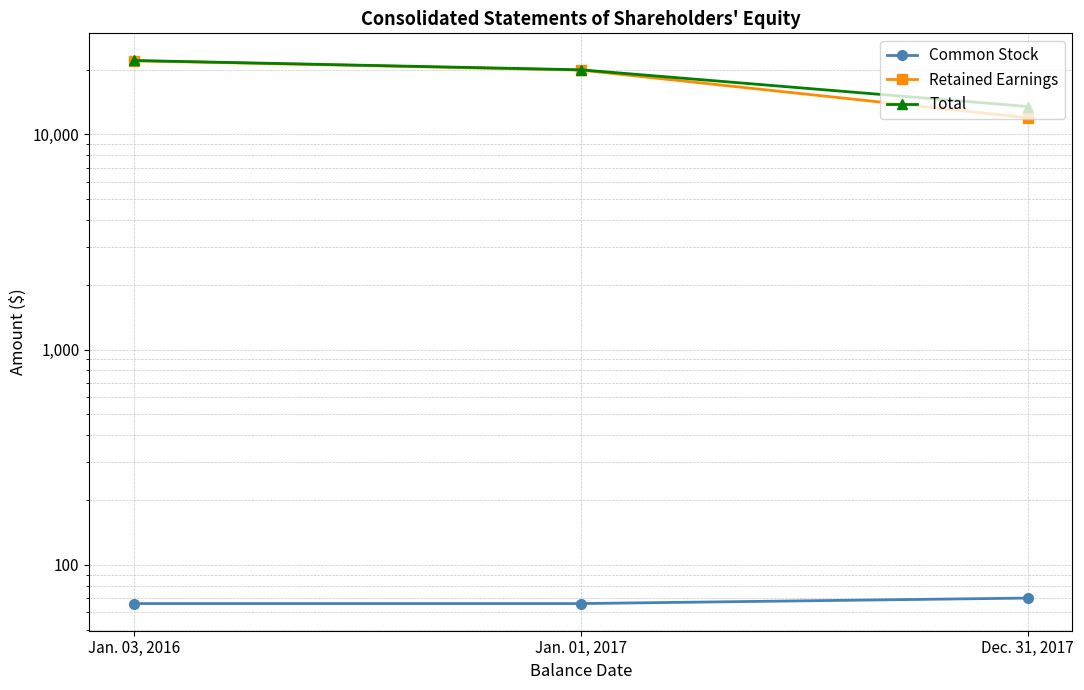

What is the spread (max minus min) of values at Jan. 03, 2016?

21995